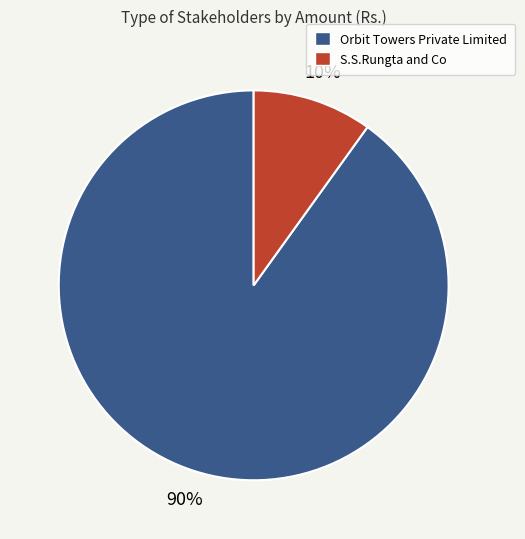

Rank the categories by value from lowest to highest.

S.S.Rungta and Co, Orbit Towers Private Limited